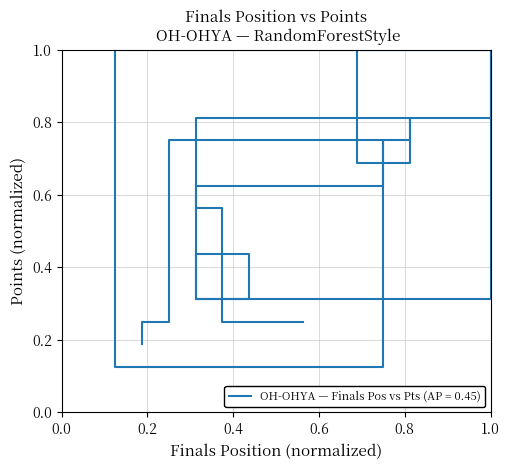

Is this an area chart (filled region under the line)?

No